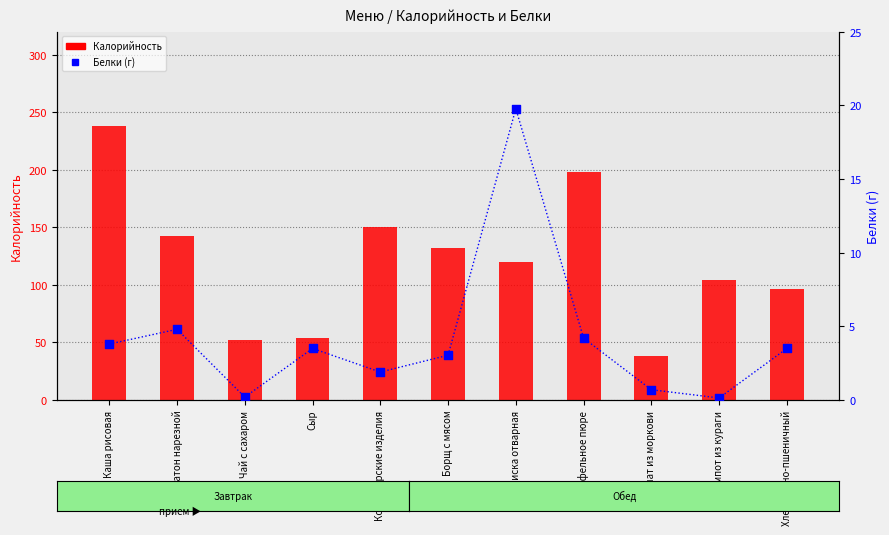

Is the value of Калорийность at Борщ с мясом greater than the value of Белки at Сосиска отварная?

Yes